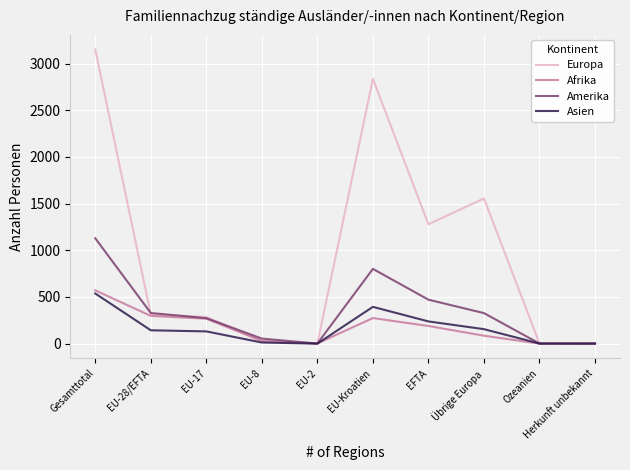

Which series has the largest range (max minus min)?

Europa